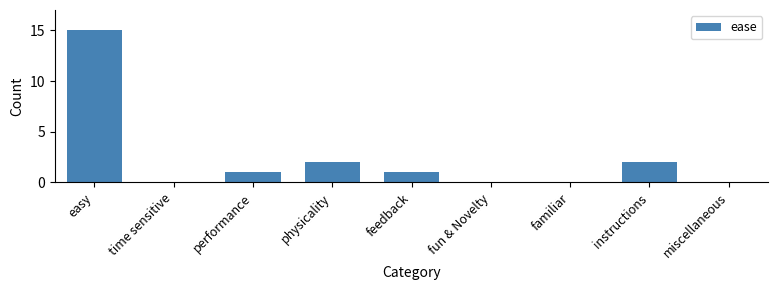

Reading right to left, what are all the values shown in this chart?

miscellaneous=0	instructions=2	familiar=0	fun & Novelty=0	feedback=1	physicality=2	performance=1	time sensitive=0	easy=15